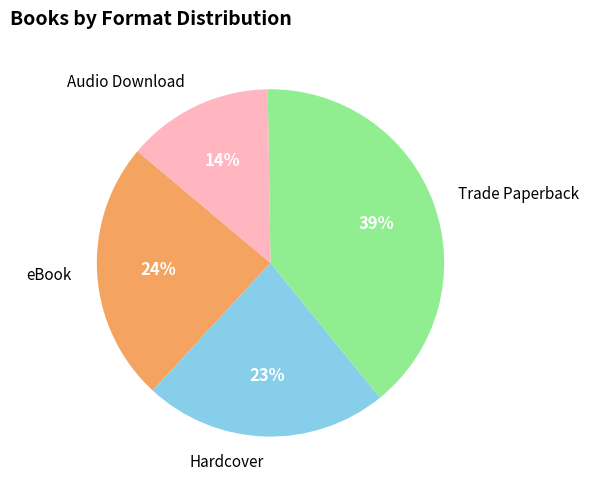

Is there any slice that represents more than half of the pie?

No